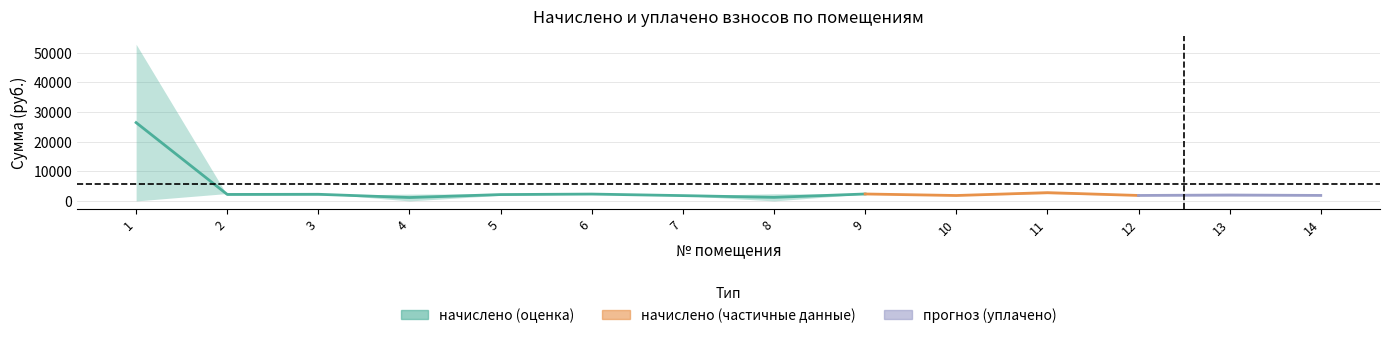

At which category is the sum across all series the highest?

1